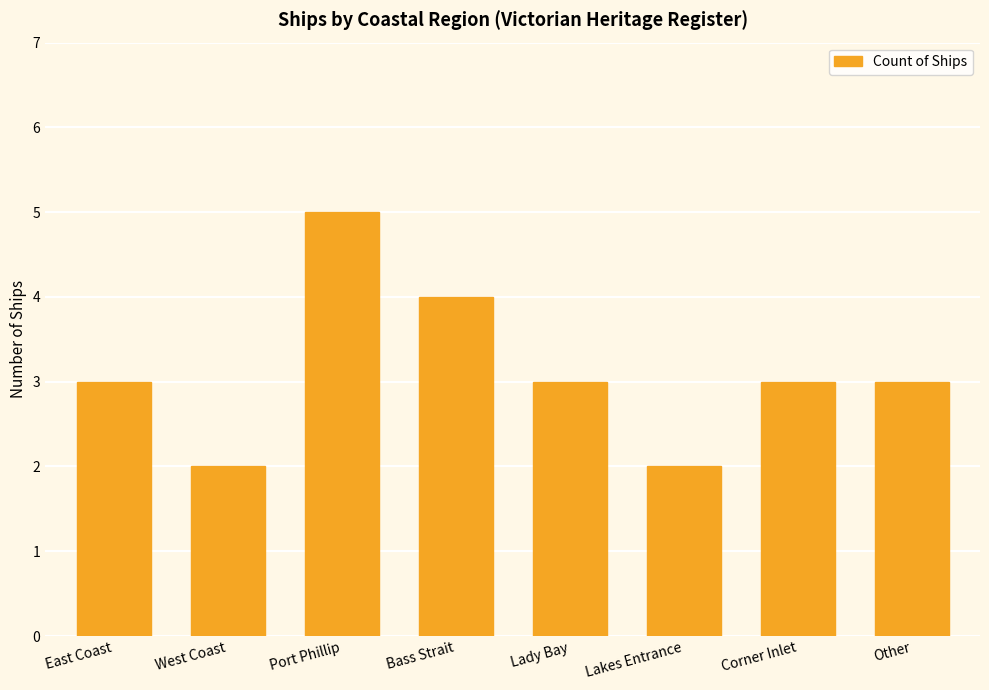

How many distinct data groups are displayed?

1